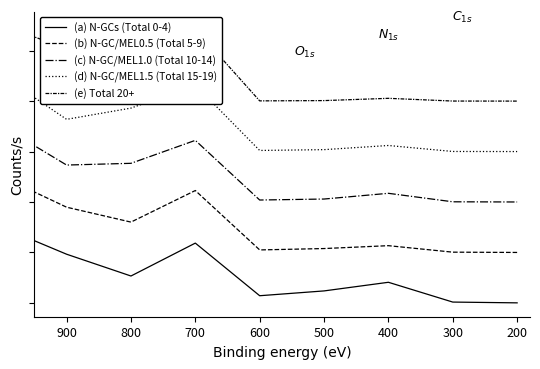

True or false: (c) N-GC/MEL1.0 (Total 10-14) and (e) Total 20+ intersect in this chart.

False